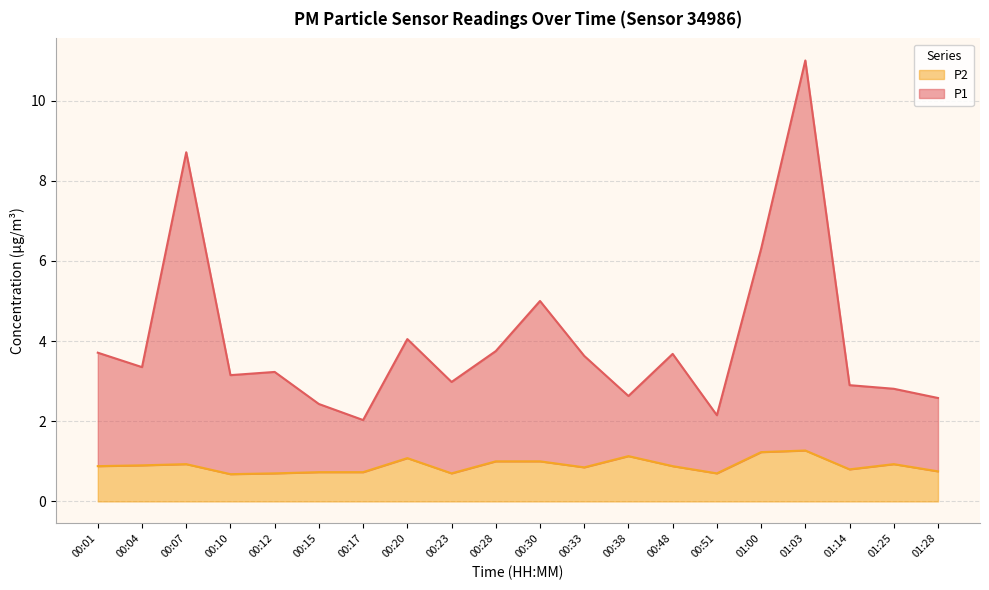

Which series has the largest total across all categories?

P1